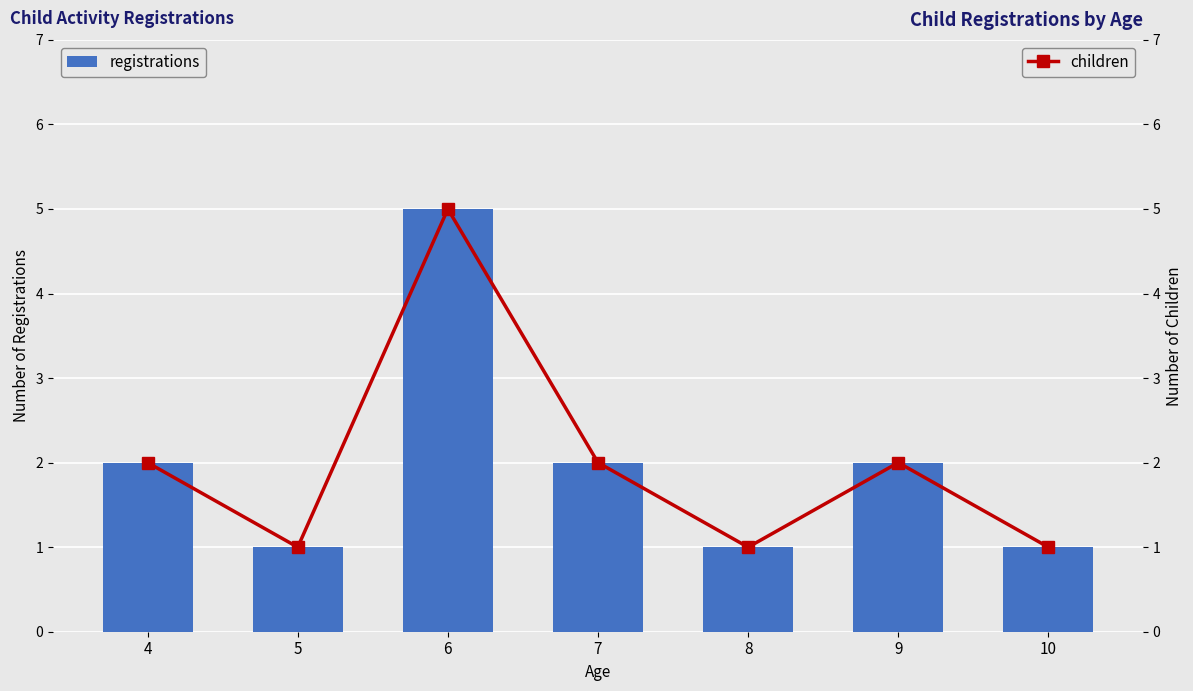

What is the sum of all registrations values?

14